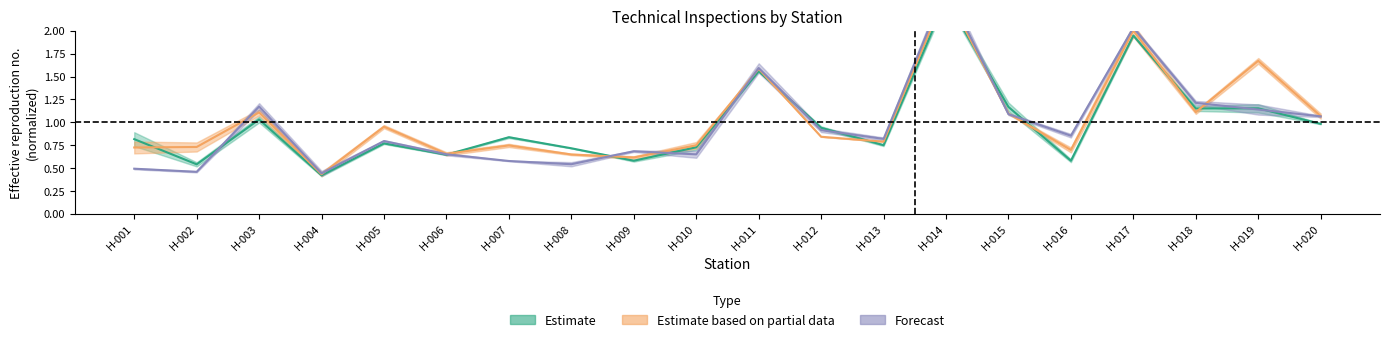

What is the value of the lipanj_prethodna point at the 18th from the left?

1.2